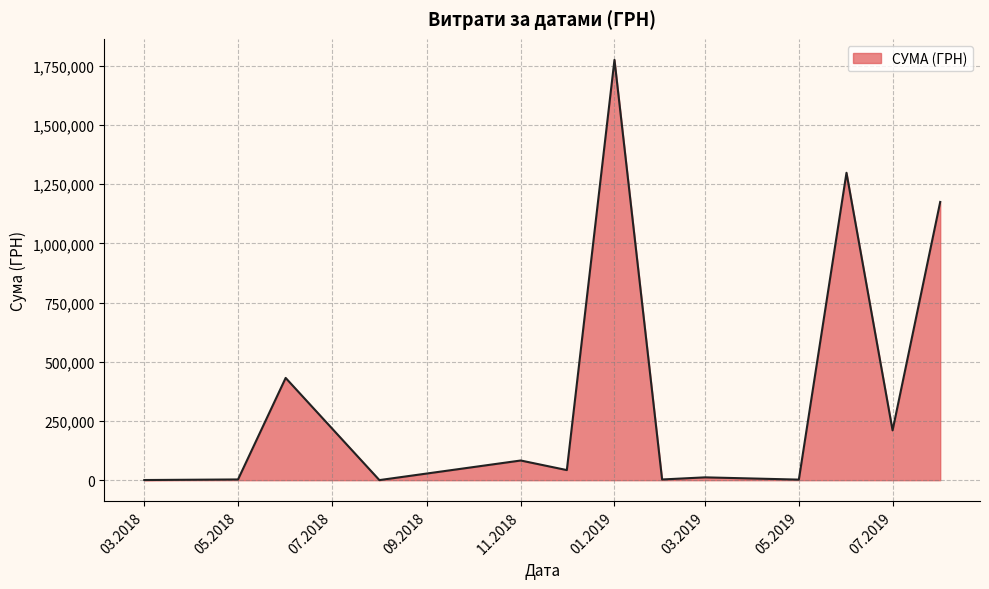

What is the greatest value displayed?

1775151.7